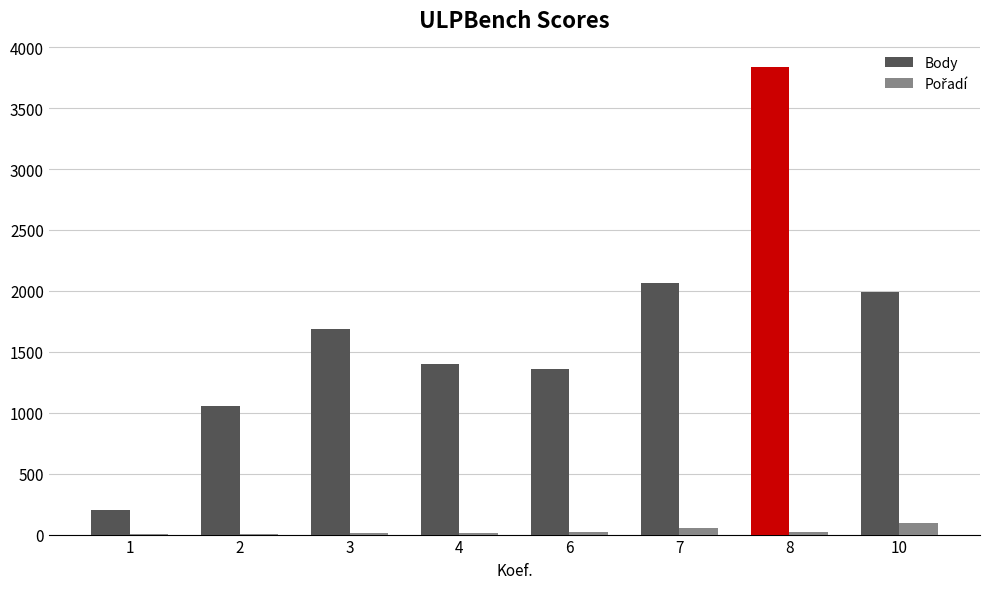

Between 2 and 4, which series saw the biggest shift?

Body